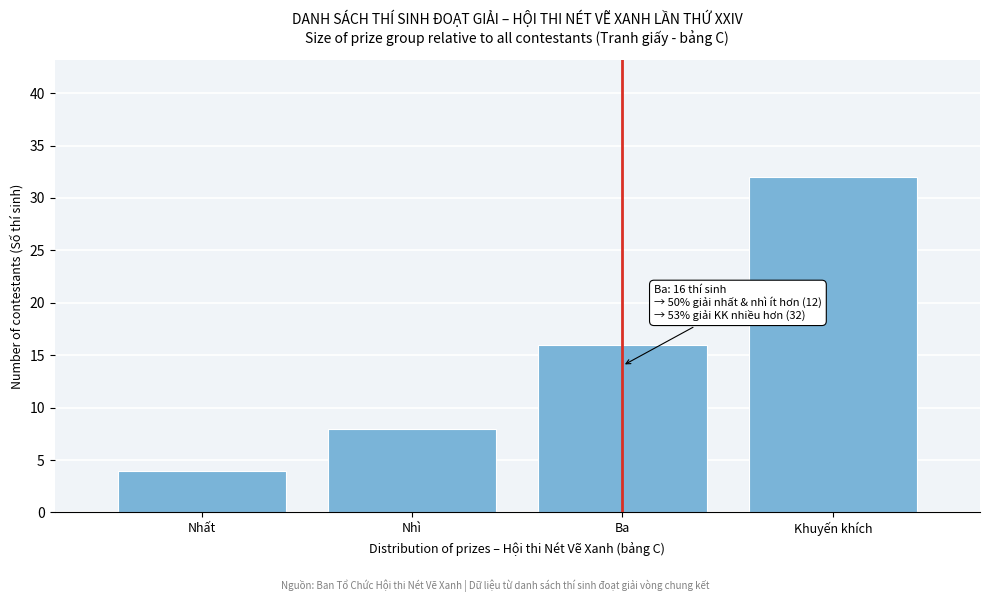

Reading left to right, what are all the values shown in this chart?

4	8	16	32